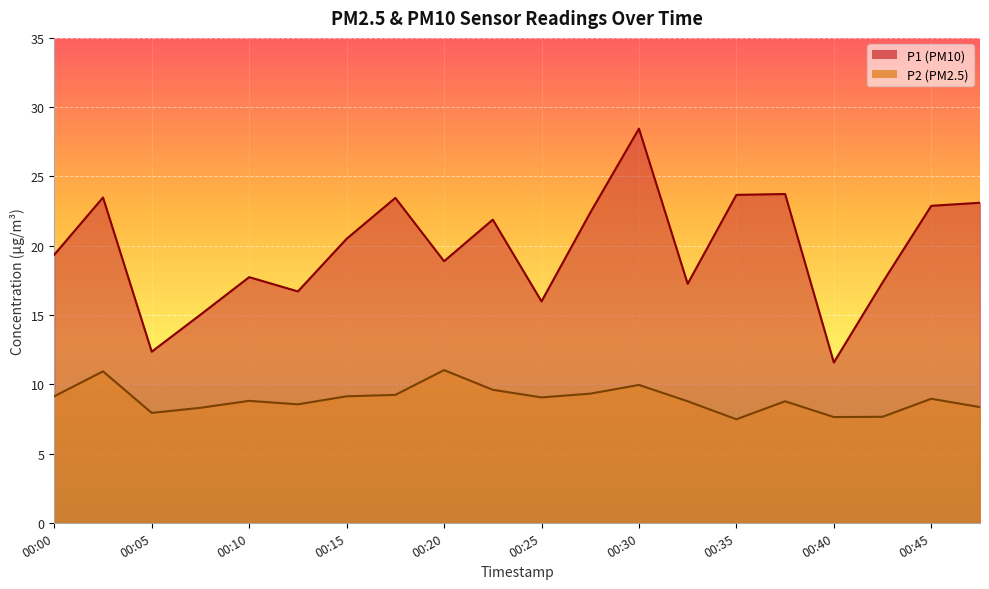

Between 00:43 and 00:48, which is larger?

00:48